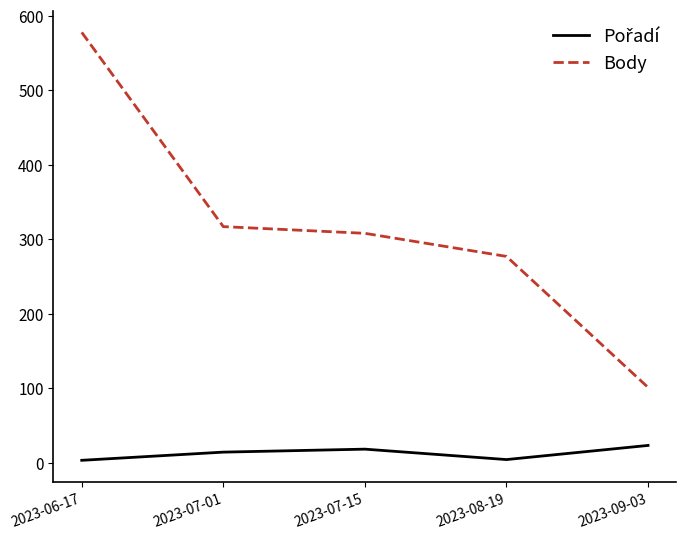

What value does the Body series have at 2023-07-01, to the nearest 50?

300